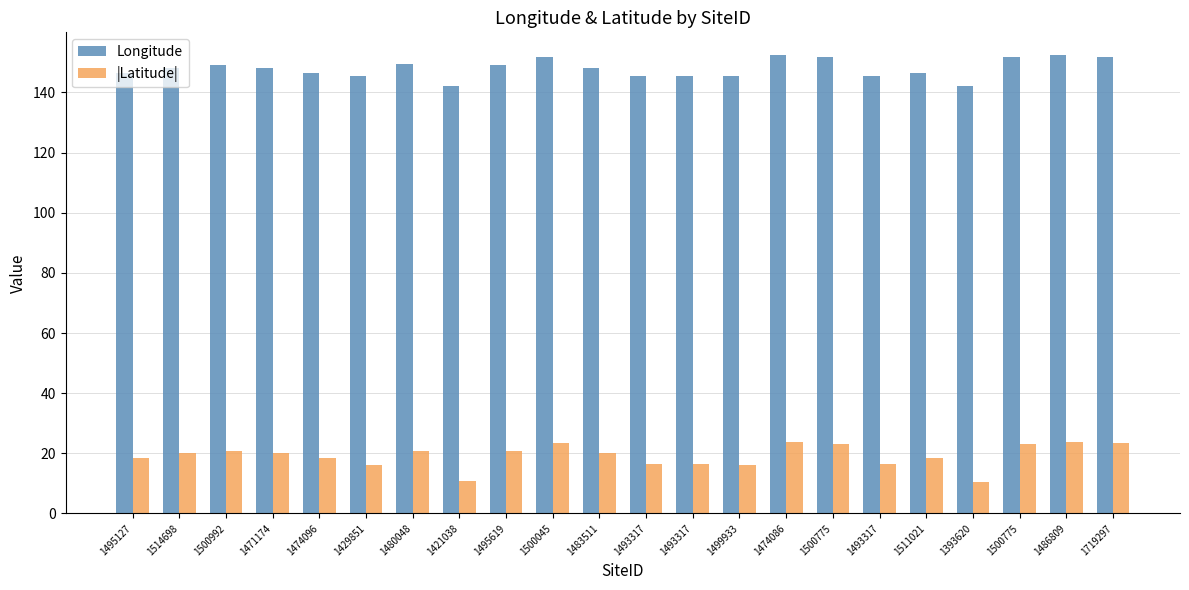

What is the total value across all series at 1511021?

164.7